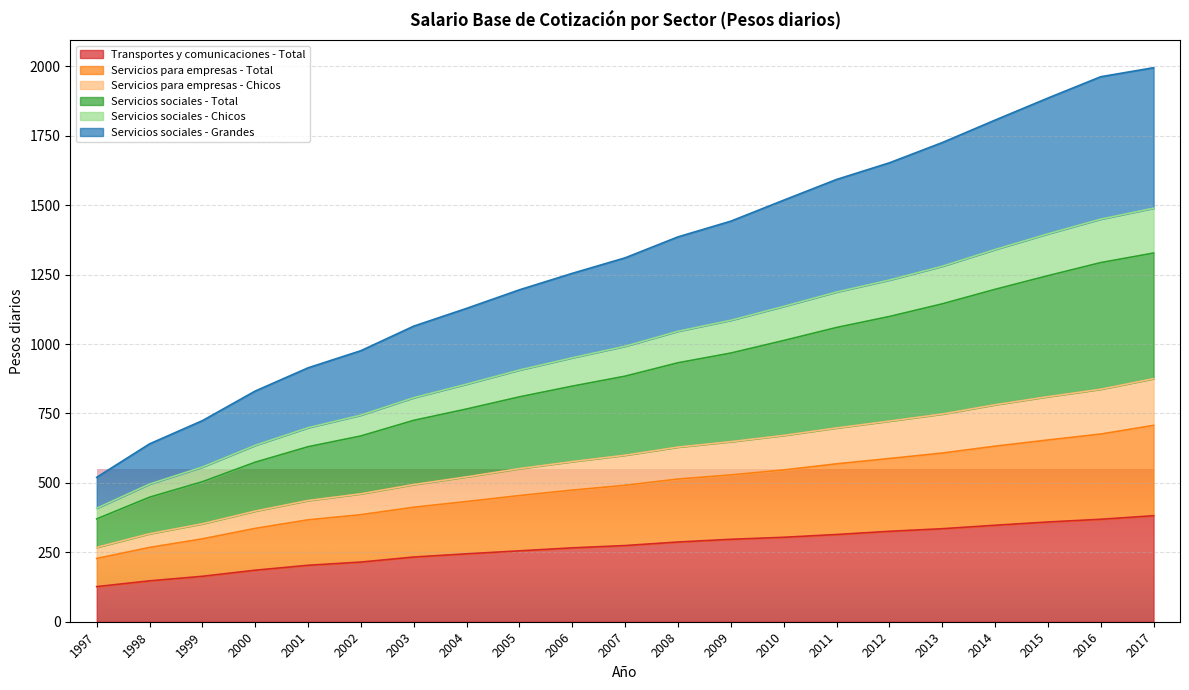

What is the total value across all series at 2000?

831.0